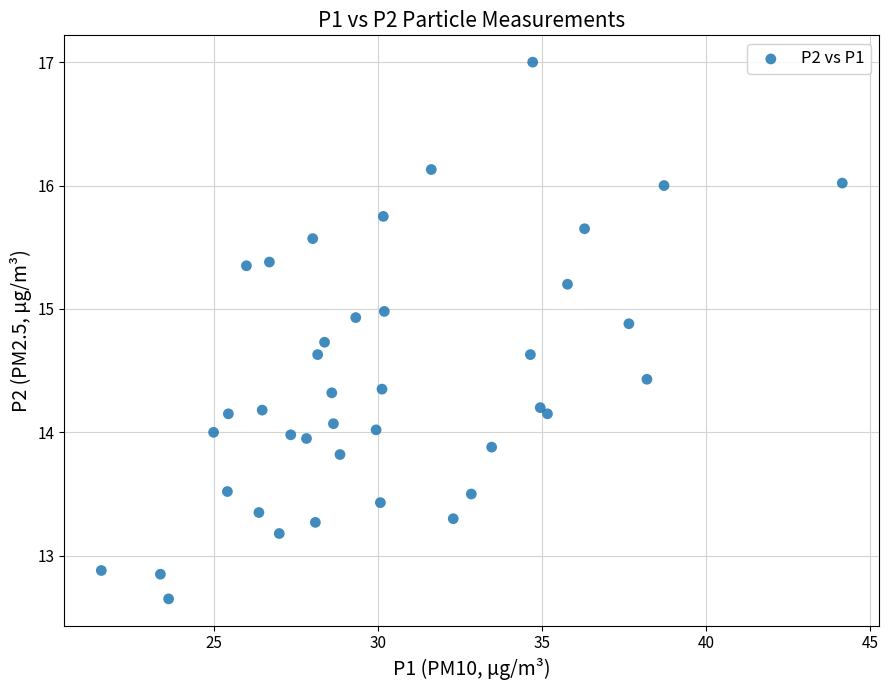

What is the range of X values (max minus min)?

22.6